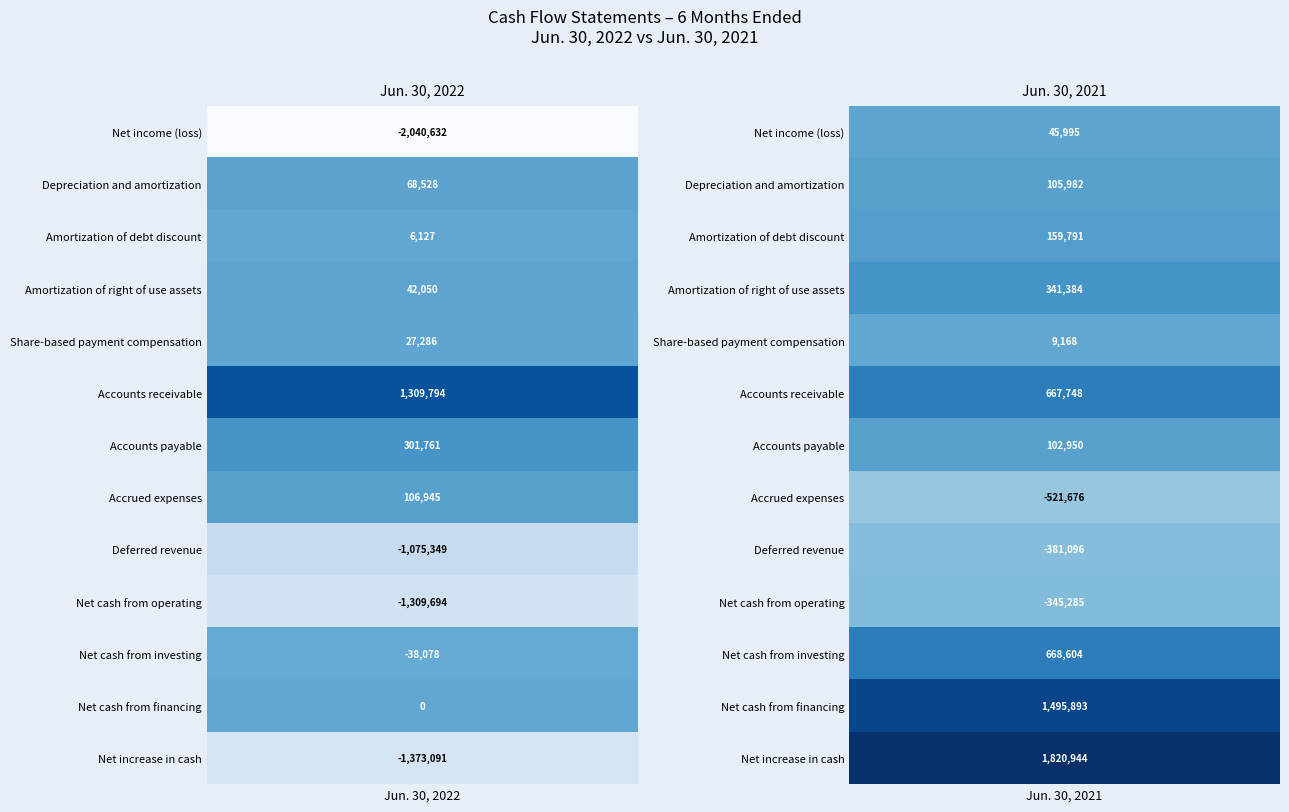

Reading left to right, transcribe all the data shown in this chart.

Jun. 30, 2022: 0=-2040632	1=68528	2=6127	3=42050	4=27286	5=1309794	6=301761	7=106945	8=-1075349	9=-1309694	10=-38078	11=0	12=-1373091
Jun. 30, 2021: 0=45995	1=105982	2=159791	3=341384	4=9168	5=667748	6=102950	7=-521676	8=-381096	9=-345285	10=668604	11=1495893	12=1820944